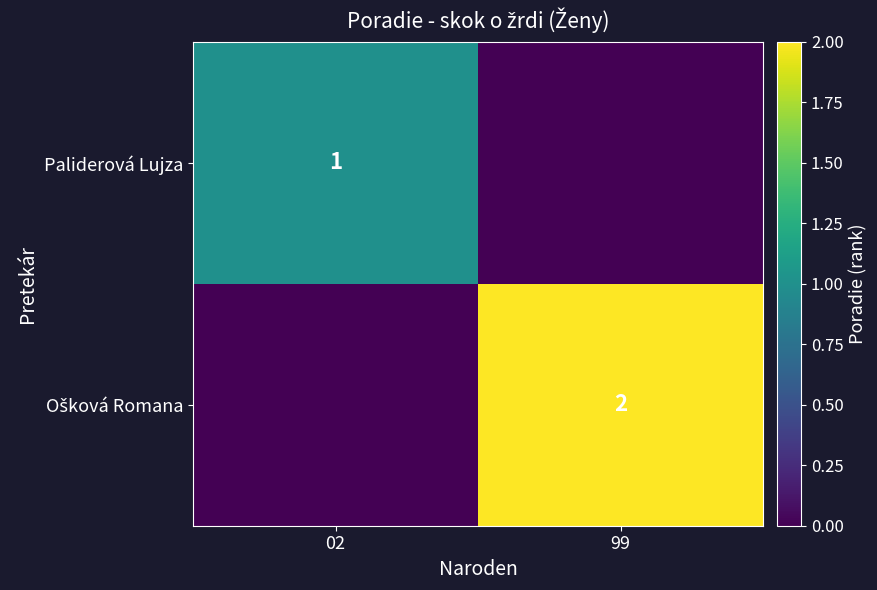

The Paliderová Lujza series shows 1 at 02. True or false?

True